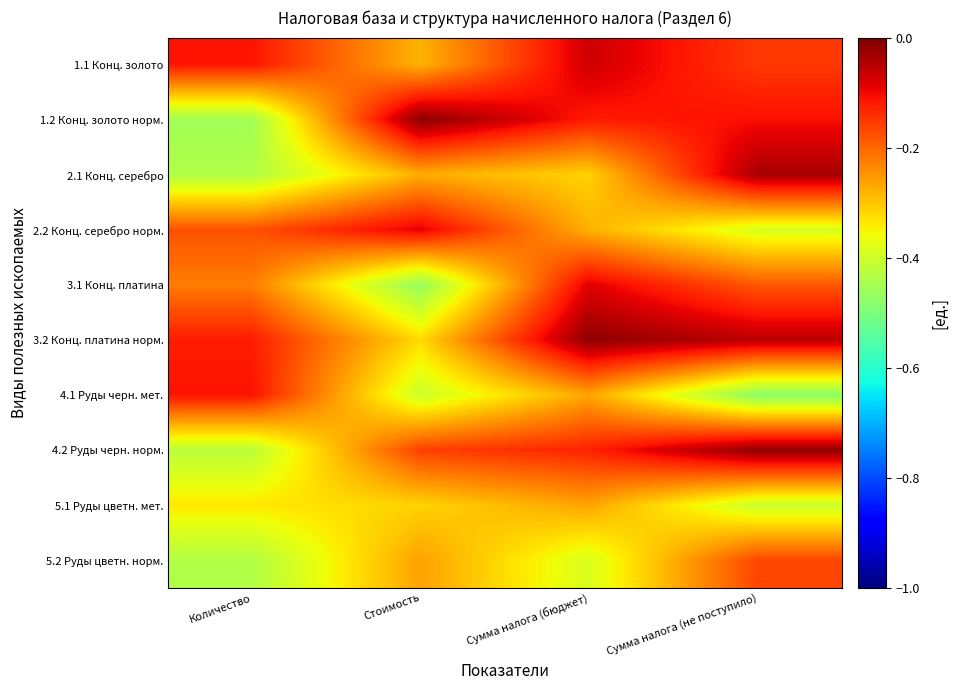

What is the total value across all series at Сумма налога (бюджет)?

-1.9